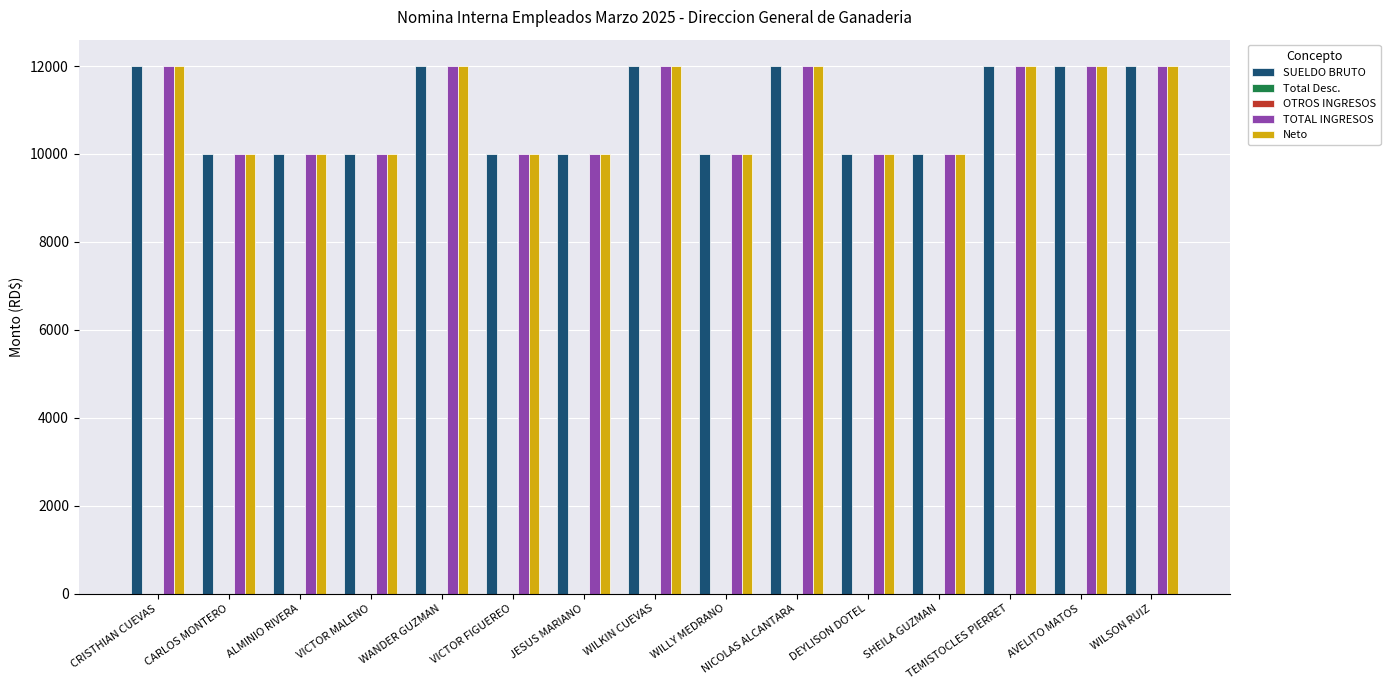

The value of Neto at DEYLISON DOTEL is 10000. True or false?

True